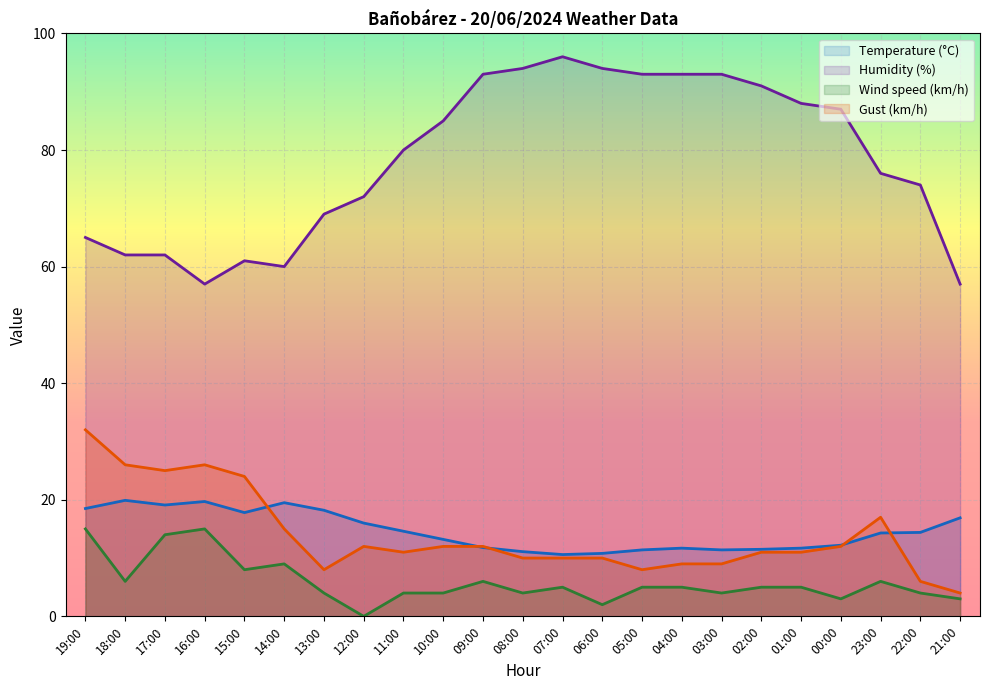

True or false: Wind speed (km/h) has more than 1 points higher than both neighbors.

True